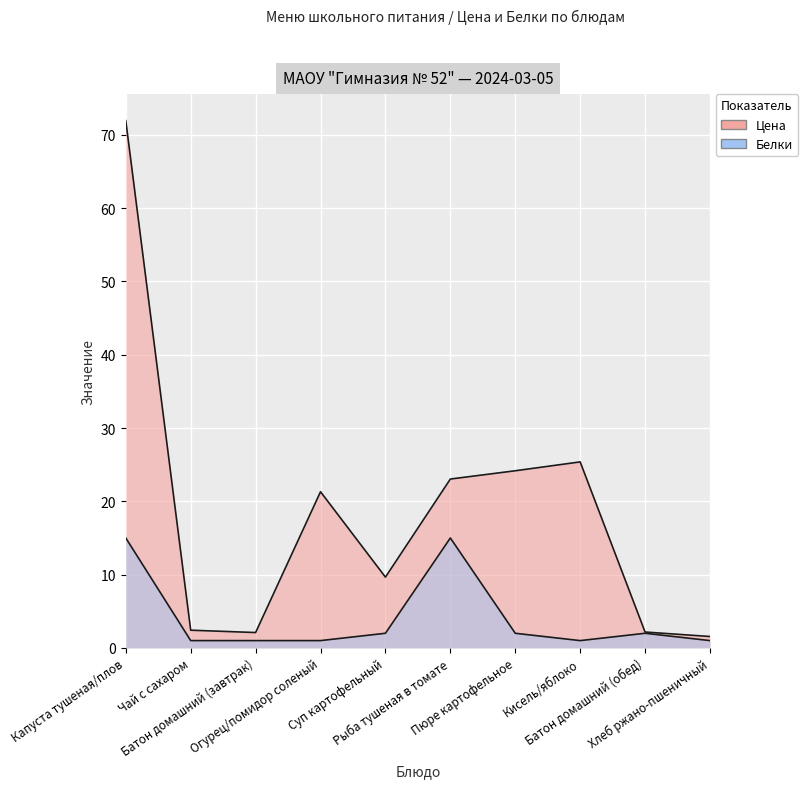

Reading right to left, what are all the values shown in this chart?

Цена: Хлеб ржано-пшеничный=1.6	Батон домашний (обед)=2.2	Кисель/яблоко=25.4	Пюре картофельное=24.2	Рыба тушеная в томате=23.0	Суп картофельный=9.7	Огурец/помидор соленый=21.3	Батон домашний (завтрак)=2.1	Чай с сахаром=2.4	Капуста тушеная/плов=71.9
Белки: Хлеб ржано-пшеничный=1.0	Батон домашний (обед)=2.0	Кисель/яблоко=1.0	Пюре картофельное=2.0	Рыба тушеная в томате=15.0	Суп картофельный=2.0	Огурец/помидор соленый=1.0	Батон домашний (завтрак)=1.0	Чай с сахаром=1.0	Капуста тушеная/плов=15.0